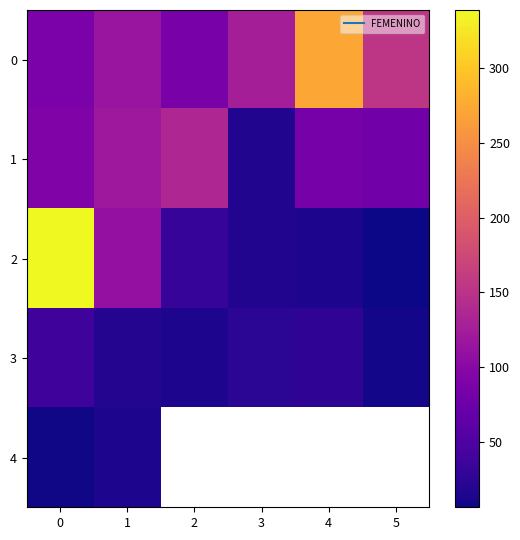

What is the difference between the second highest and minimum values in the 1 series?

101.0